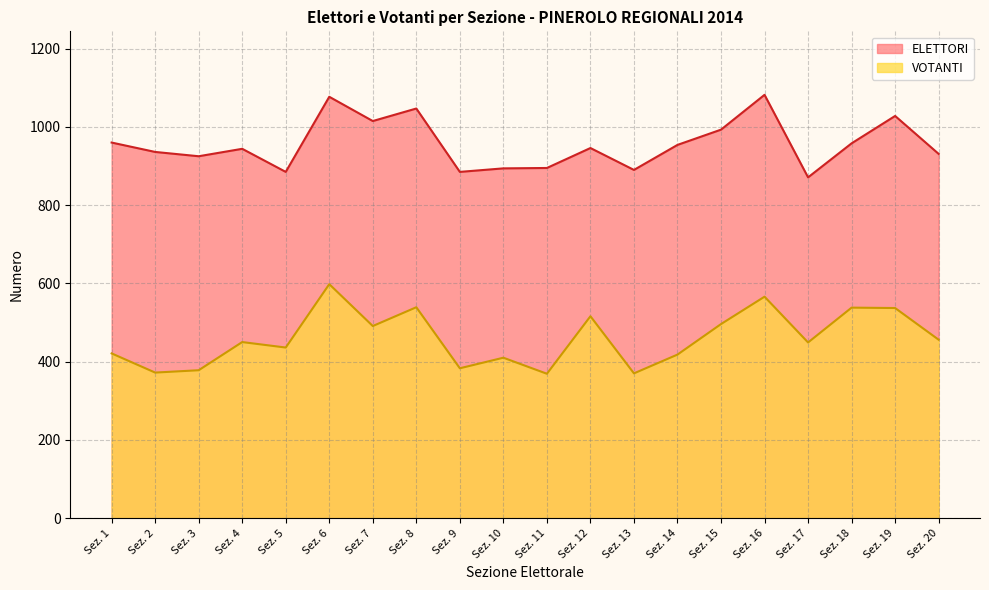

What are all the series names shown in the legend?

ELETTORI, VOTANTI